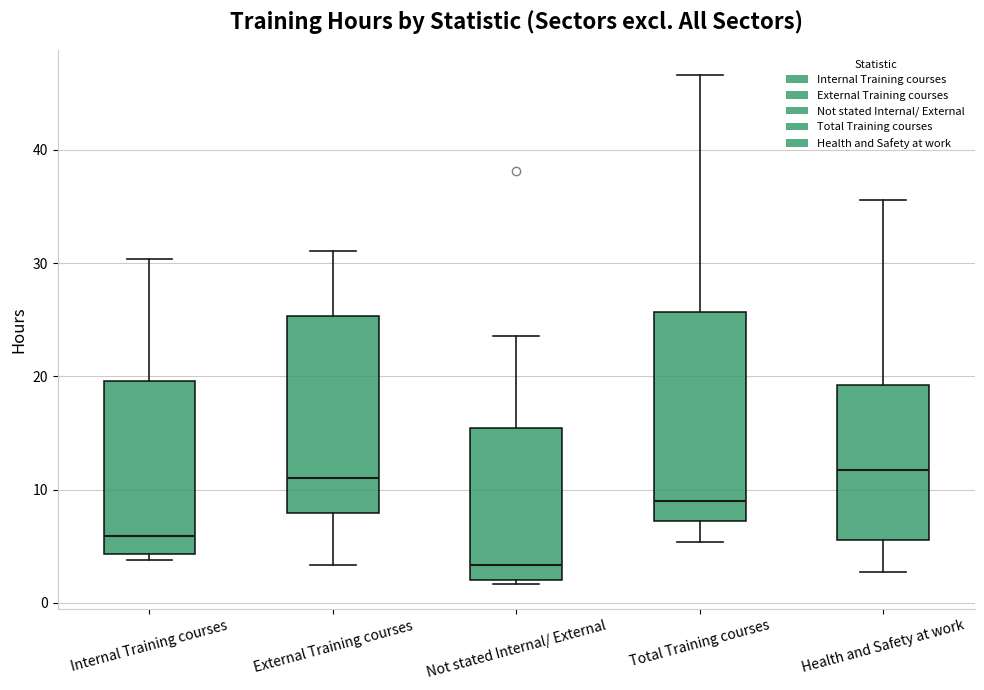

Reading left to right, read every box against the y-axis: the position of its median line, the range the box covers, and the ends of its whiskers. The values are not printed on the chart, so give them approximately, as read against the axis.

Internal Training courses: median 6, box 4 to 20, whiskers 4 (just below the box's lower edge) to 30
External Training courses: median 11, box 8 to 25, whiskers 3 to 31
Not stated Internal/ External: median 3, box 2 to 15, whiskers 2 (just below the box's lower edge) to 24
Total Training courses: median 9, box 7 to 26, whiskers 5 to 47
Health and Safety at work: median 12, box 6 to 19, whiskers 3 to 36